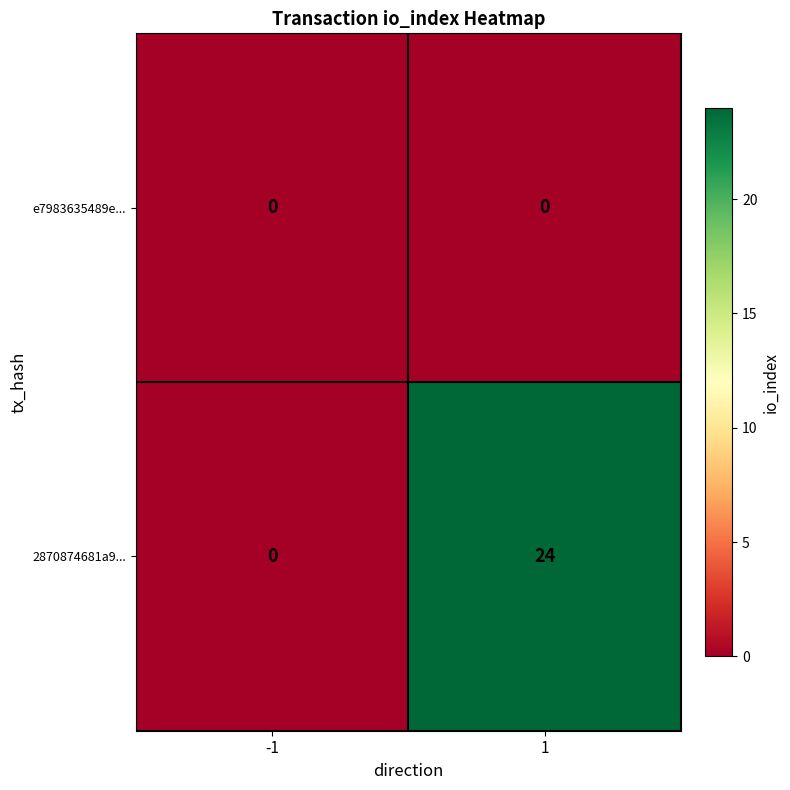

Which series has the largest total across all categories?

2870874681a9...